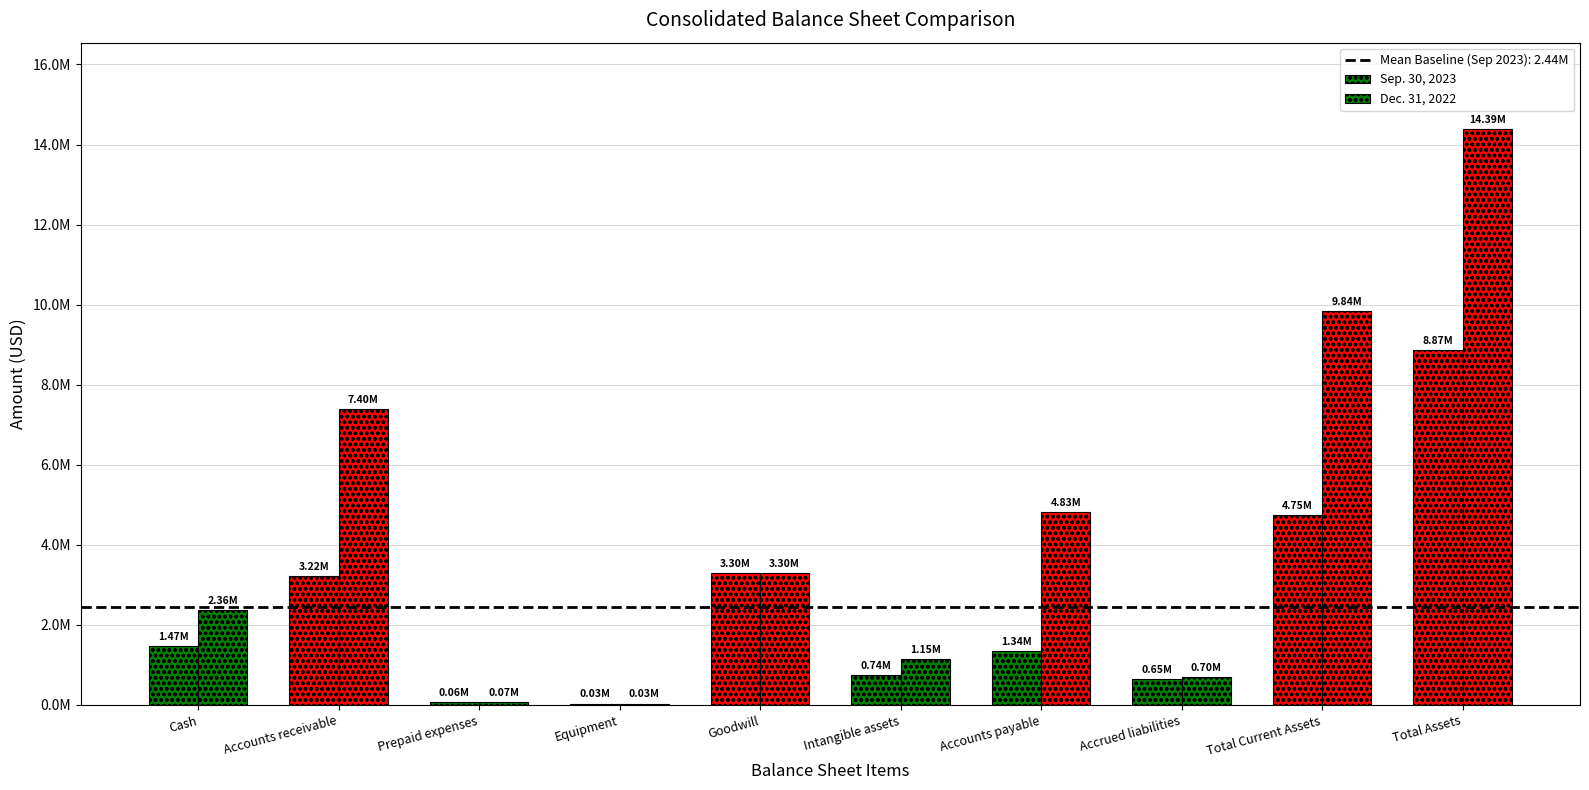

What is the average value of the Sep. 30, 2023 series?

2443006